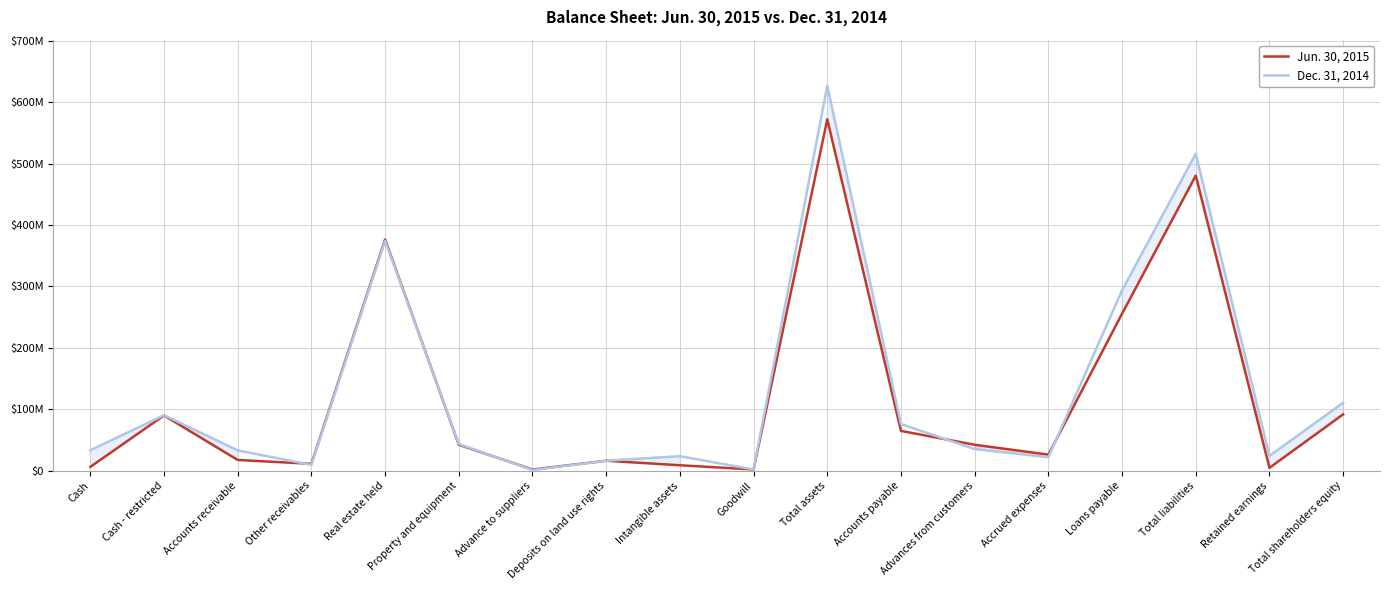

How many times do Dec. 31, 2014 and Jun. 30, 2015 cross each other?

8